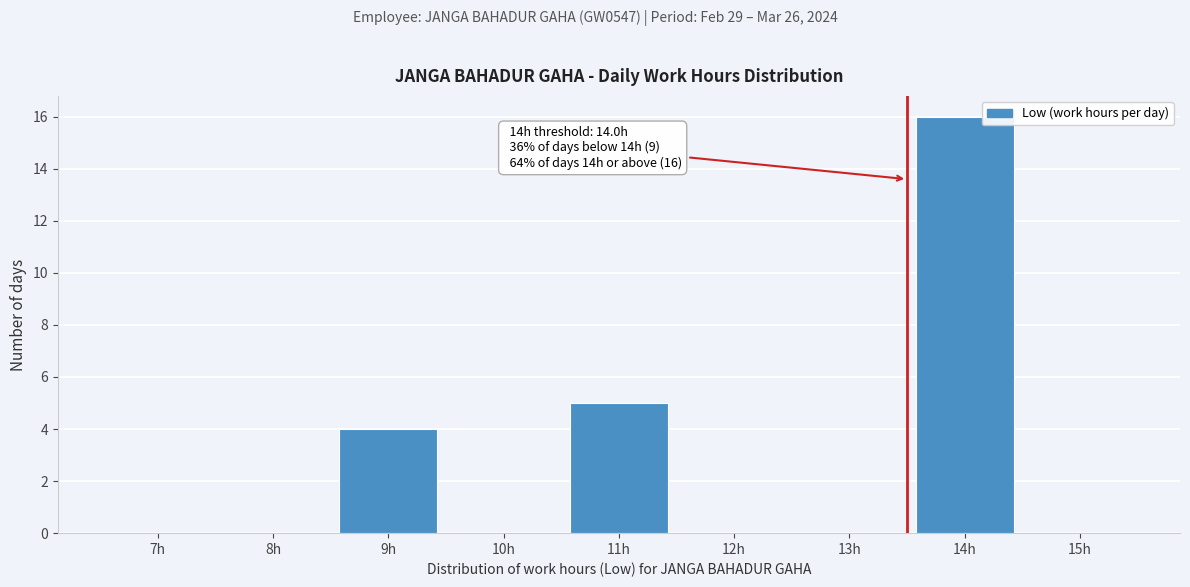

Reading left to right, extract all data points from this chart.

7h=0	8h=0	9h=4	10h=0	11h=5	12h=0	13h=0	14h=16	15h=0